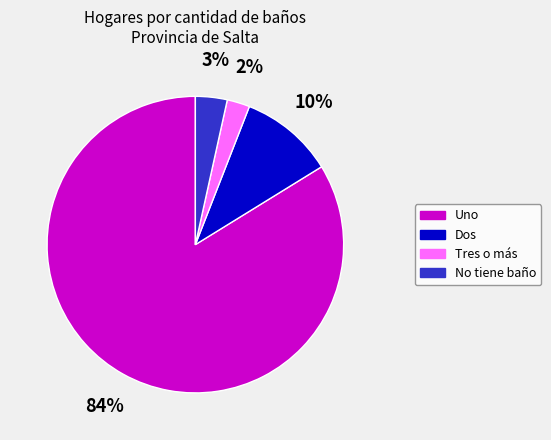

Rank the categories by value from lowest to highest.

Tres o más, No tiene baño, Dos, Uno